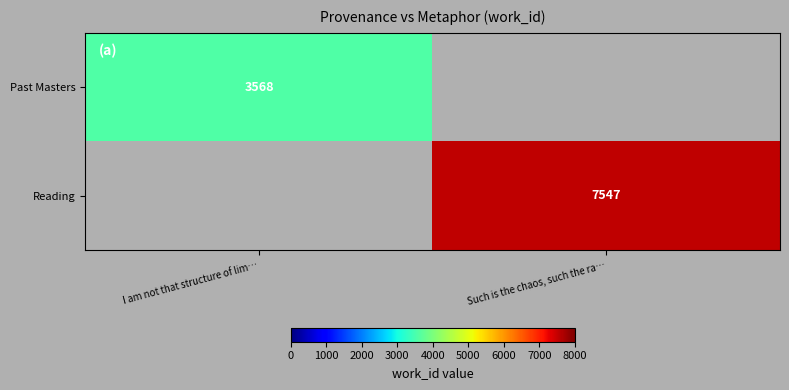

True or false: Past Masters has a value of 3568 at I am not that structure of lim….

True